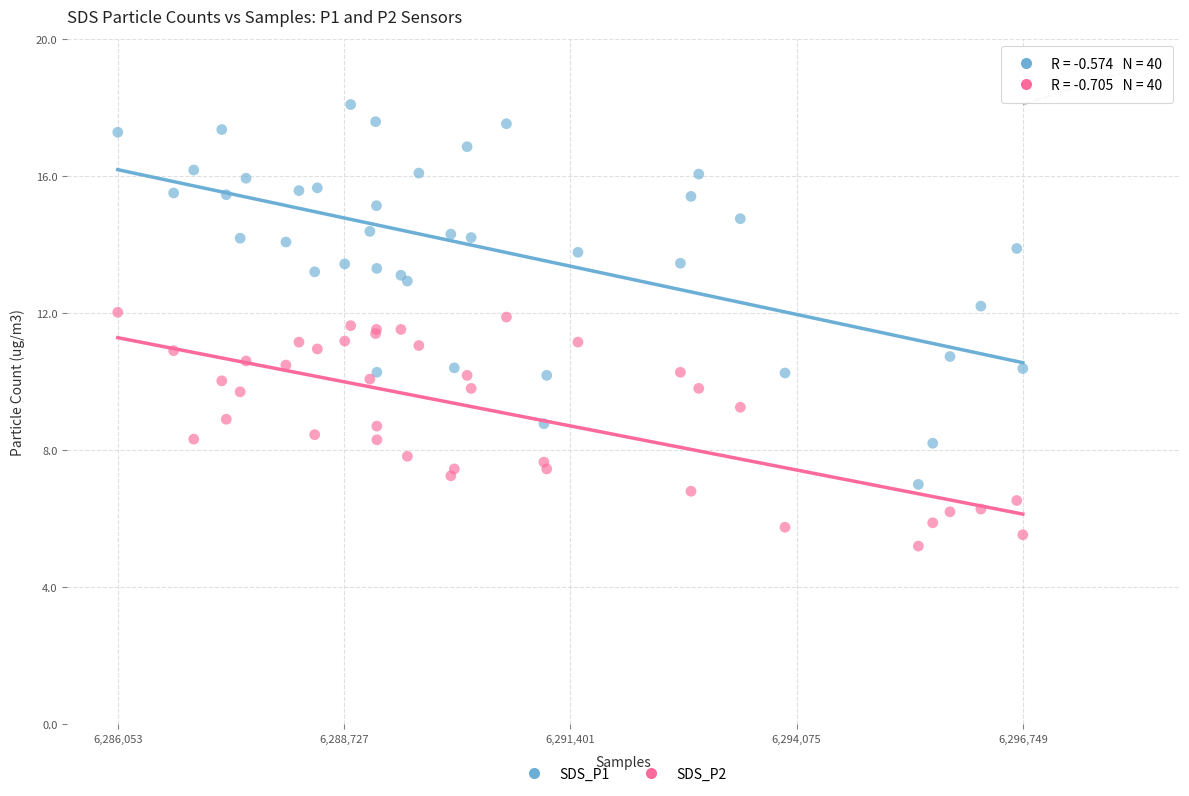

Which series has the widest spread of Y values?

SDS_P1